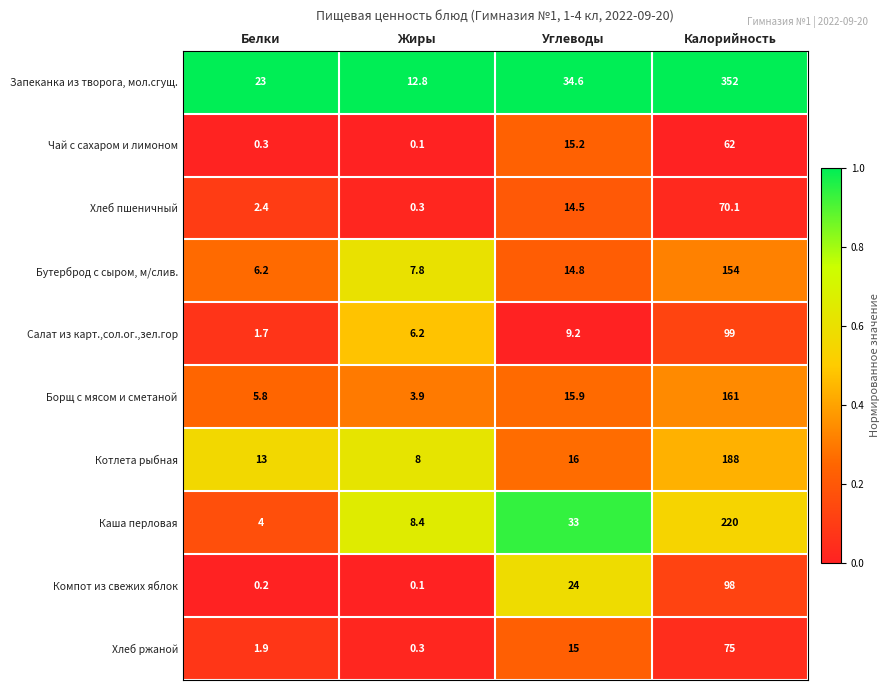

Between Белки and Калорийность, which series saw the biggest shift?

Запеканка из творога, мол.сгущ.